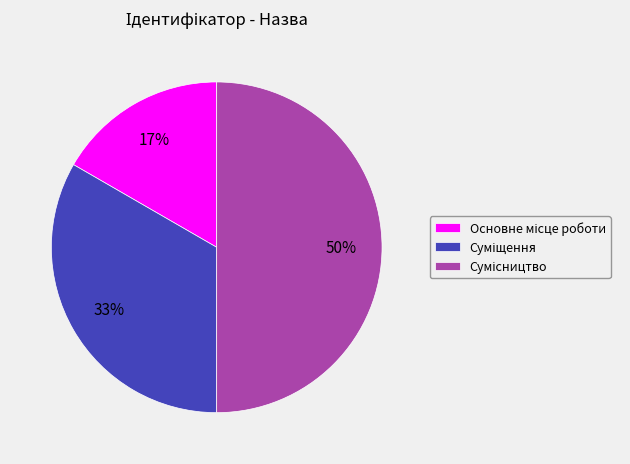

To the nearest percent, what is the average slice percentage?

33%